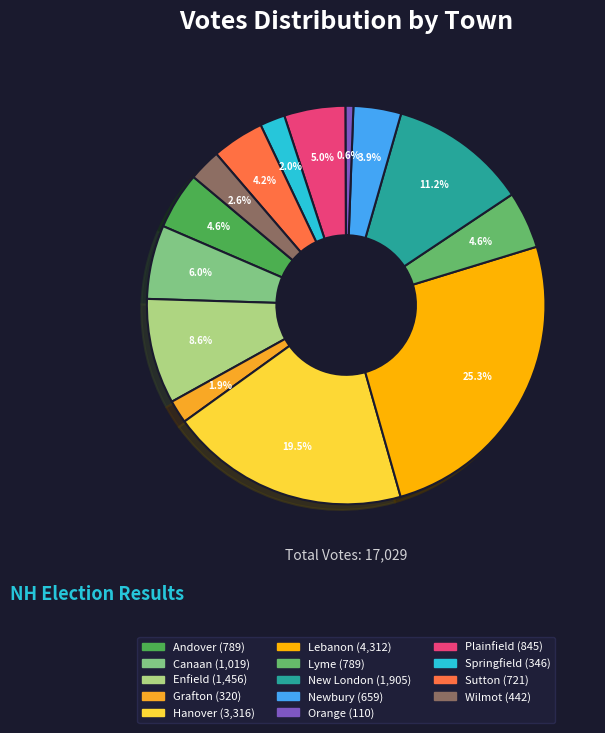

What is the total percentage of Andover and Orange?

5.3%